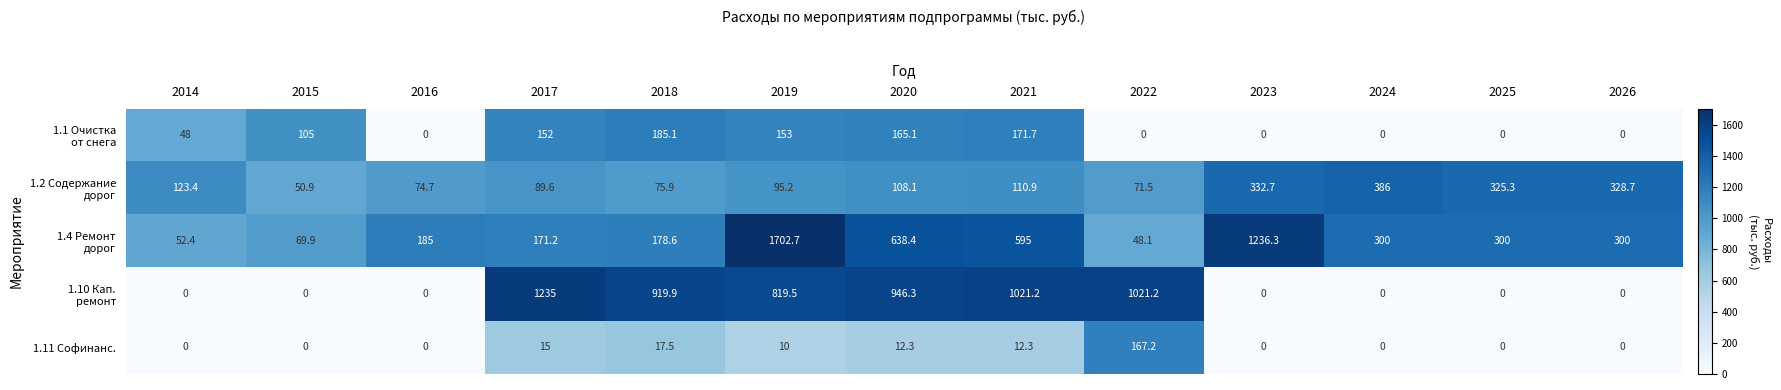

What is the sum of all 1.11 Софинанс. values?

234.3